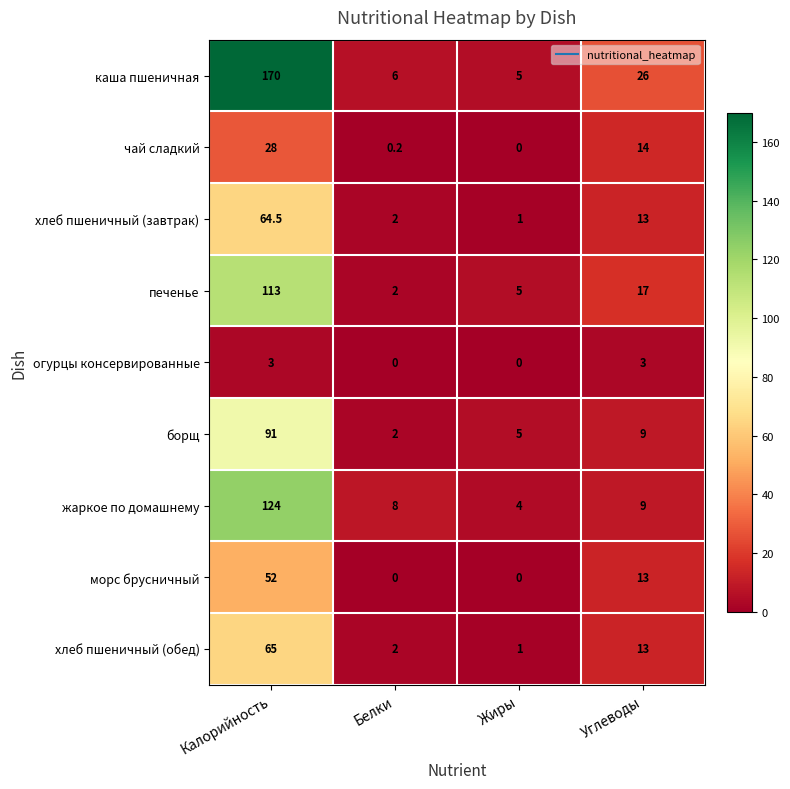

What is the difference between the second highest and minimum values in the борщ series?

7.0